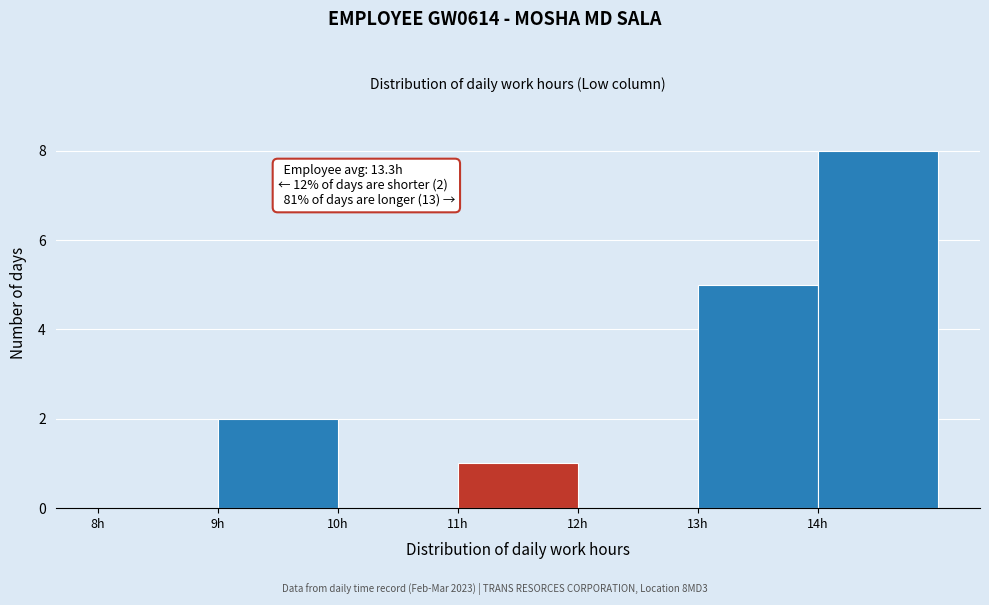

Which range on the x-axis has the tallest bar?

14 to 15